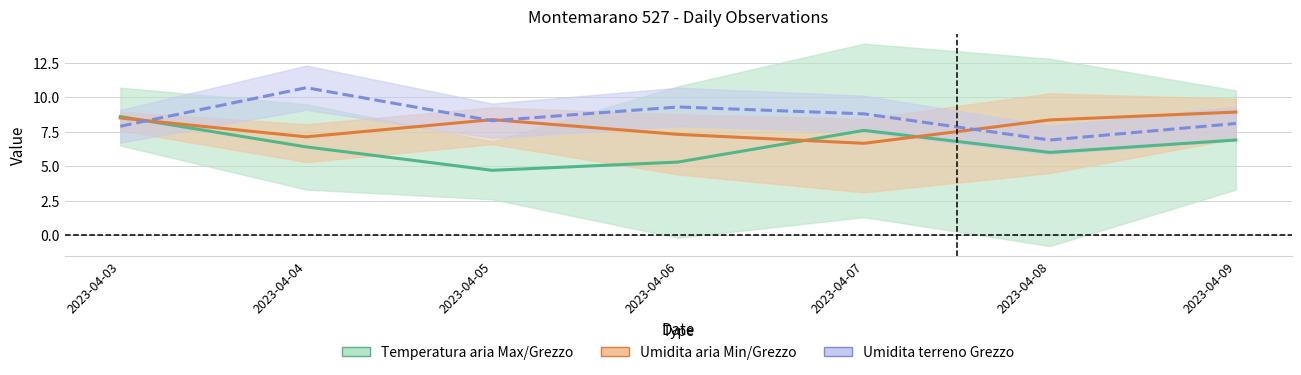

At which category is the sum across all series the highest?

2023-04-03